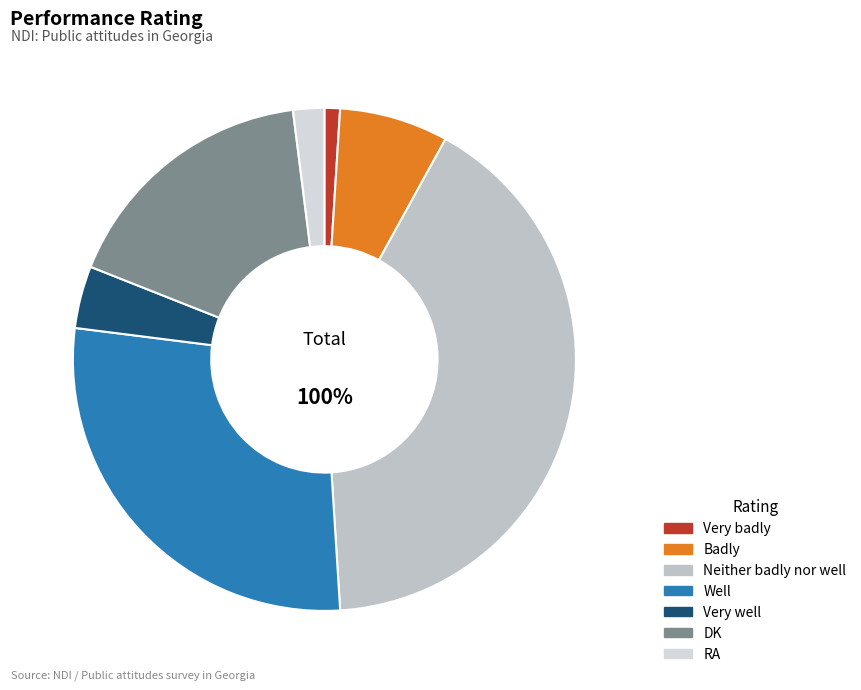

To the nearest percent, what is the combined percentage of Badly and Very well?

11%